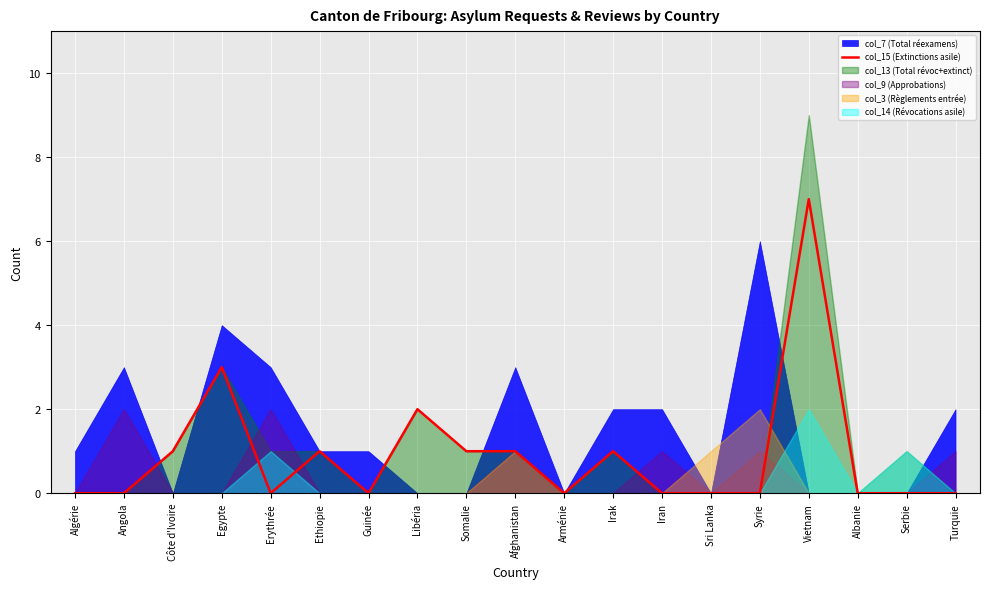

Is it true that col_15 (Extinctions asile) equals 0 at Algérie?

True